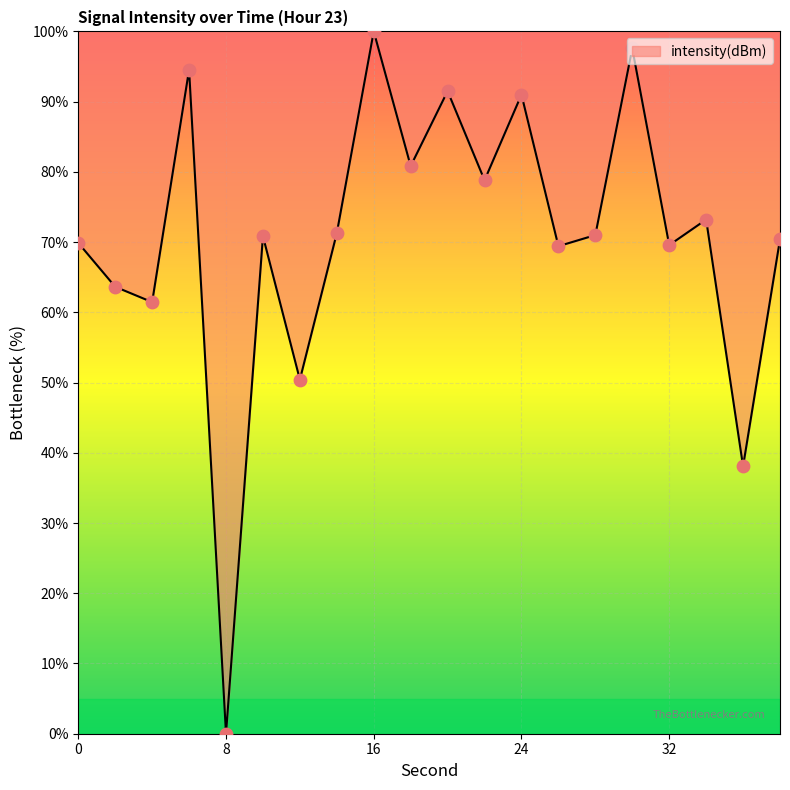

What is the difference between the maximum and minimum values?

100.0